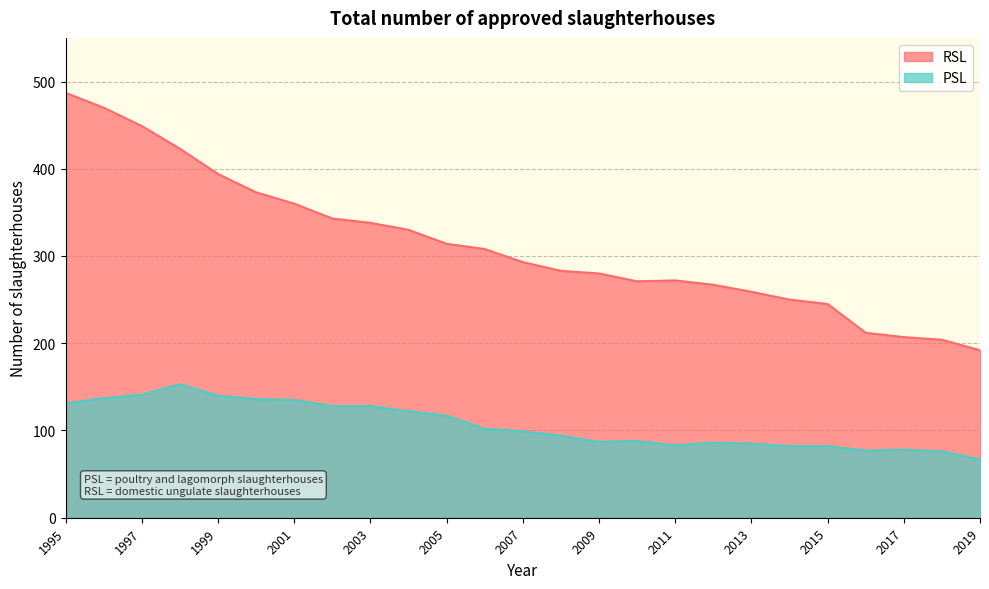

What is the value of the PSL point at the 10th from the left?

122